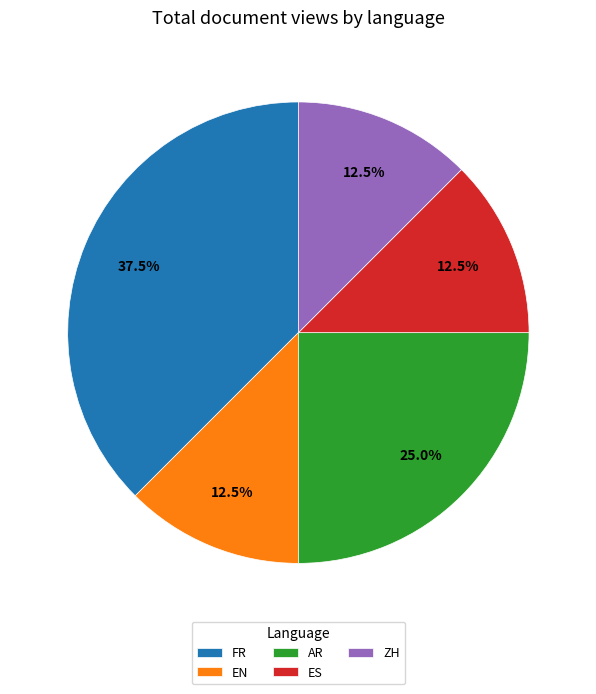

To the nearest percent, what is the difference between the largest and smallest slice percentages?

25%